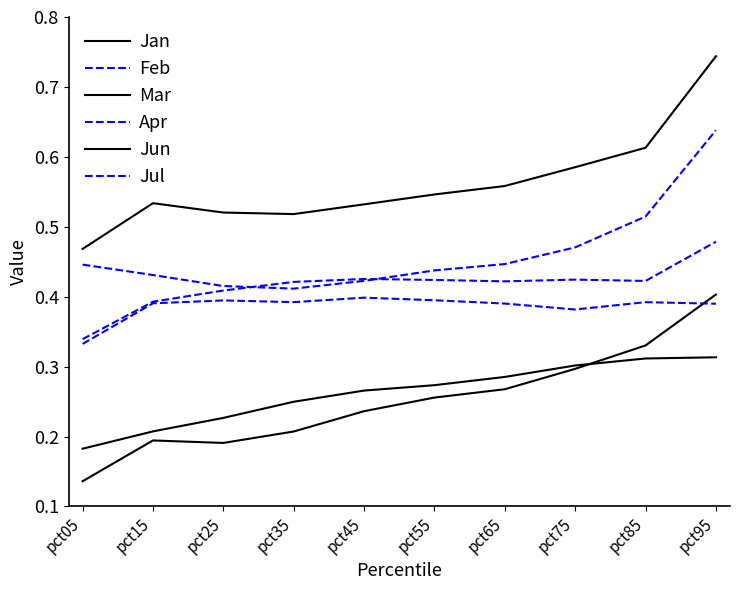

Which series has the widest spread of values?

Mar